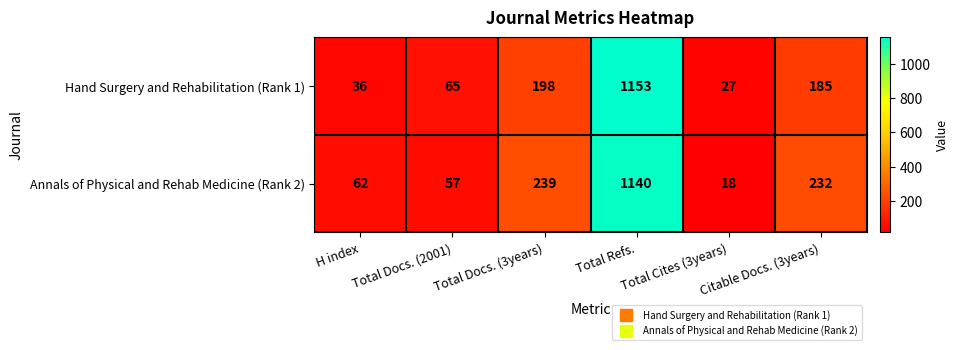

What is the difference between the highest and lowest values at Total Refs.?

13